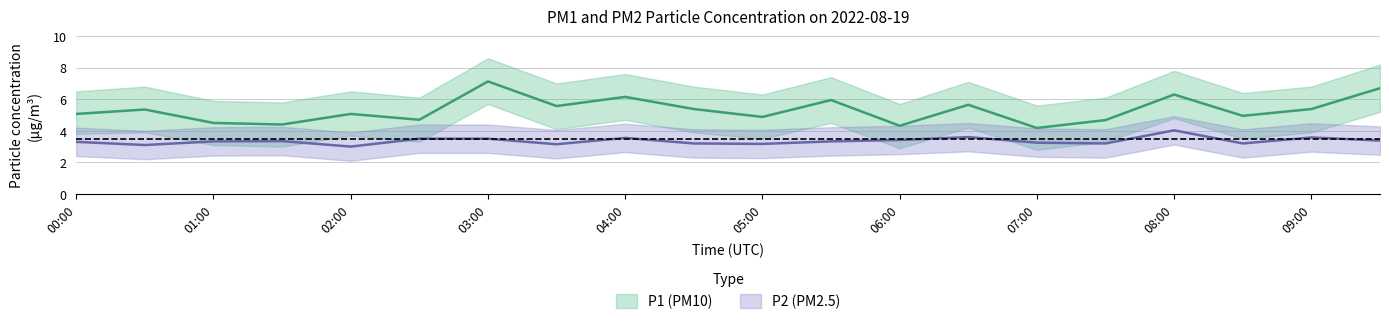

Rank the series at 08:30 from lowest to highest value.

P2_lower, P2, P1_lower, P2_upper, P1, P1_upper